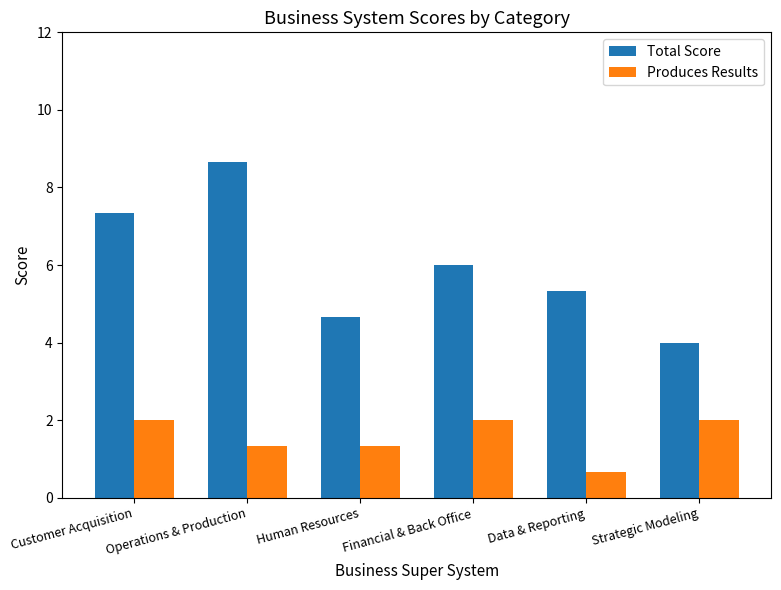

True or false: Produces Results has a value of 2.0 at Strategic Modeling.

True